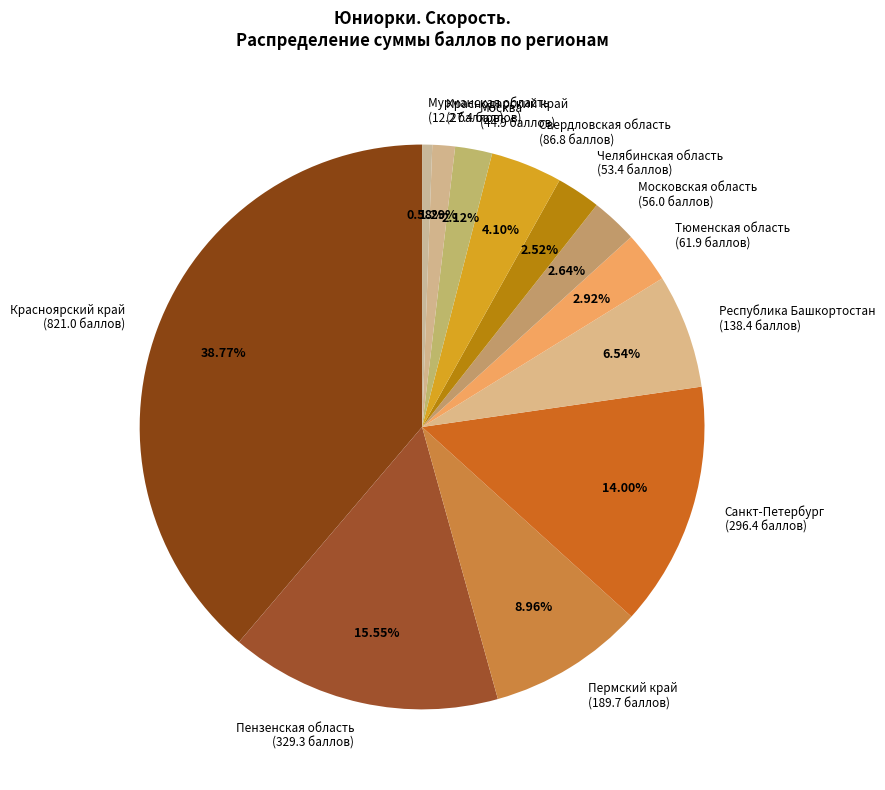

Does any single category account for the majority?

No